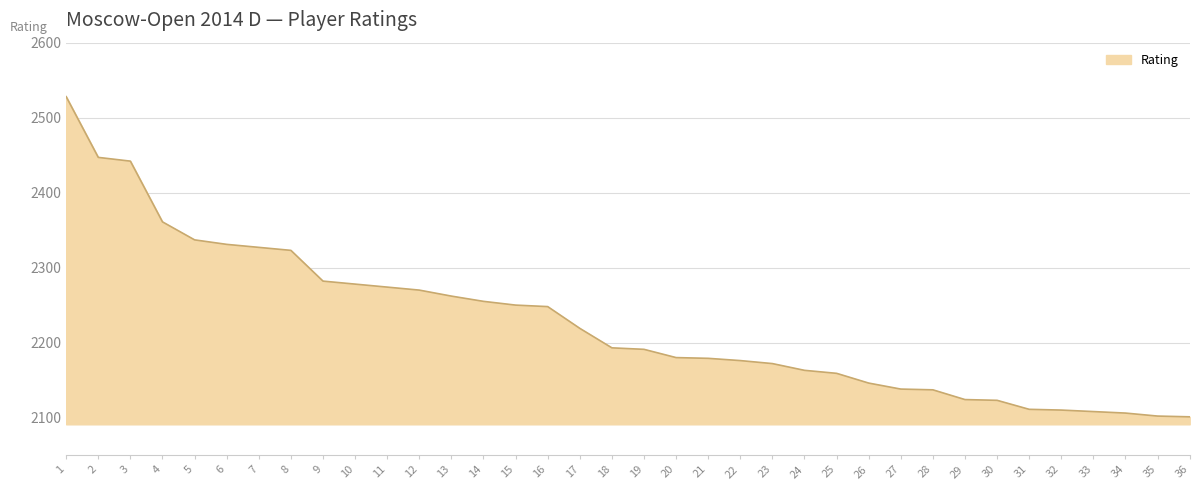

What is the difference between the maximum and minimum values?

427